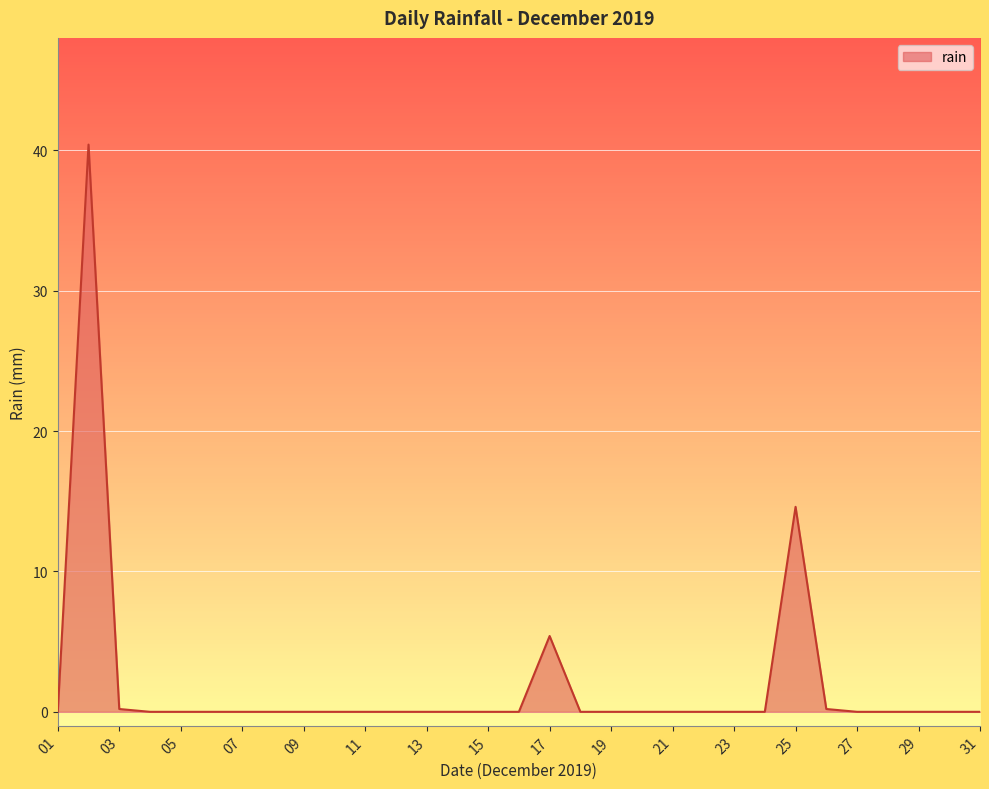

What is the difference between the maximum and minimum values?

40.4